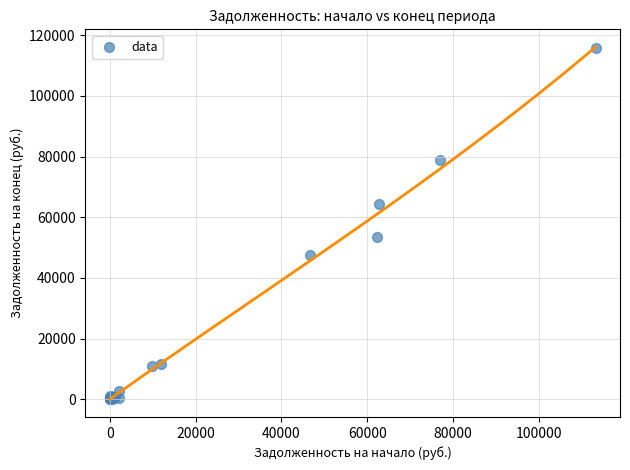

What Y value in the scatter plot is closest to 57920?

53395.6